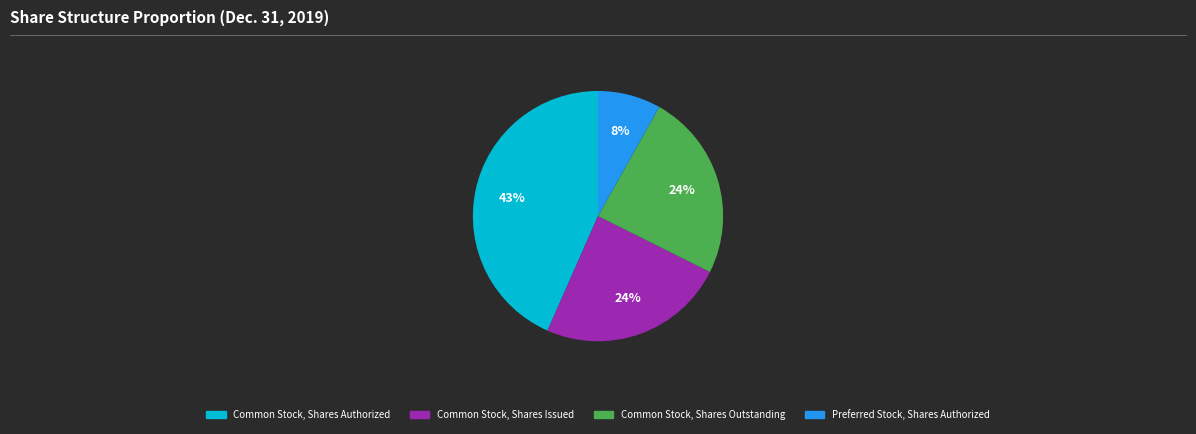

How many segments does this pie chart have?

4